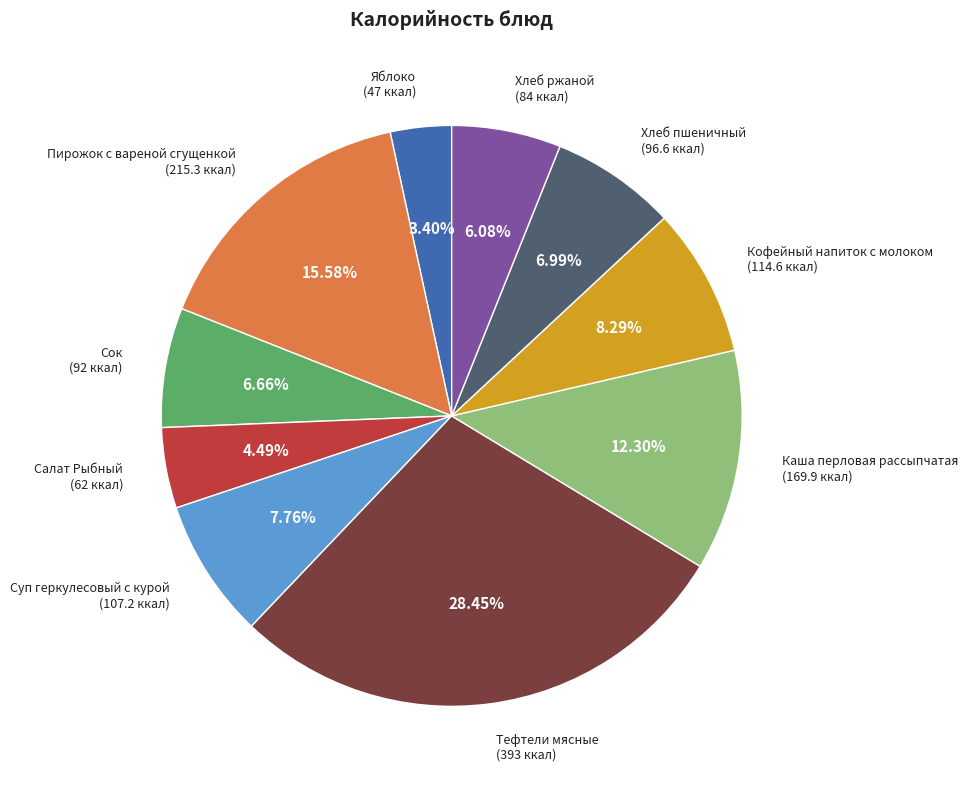

Is there any slice that represents more than half of the pie?

No